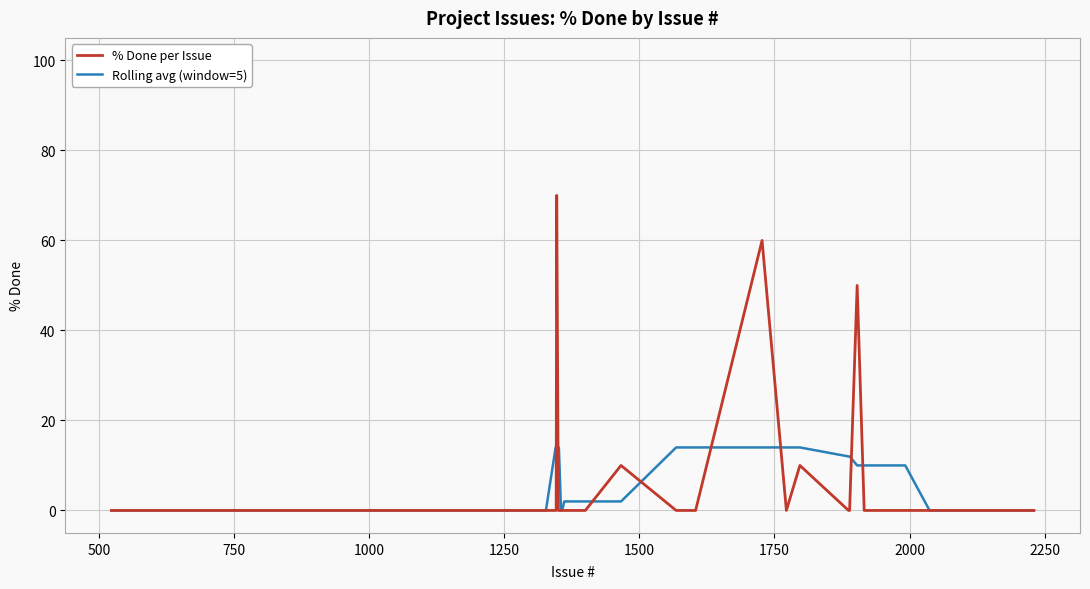

Is this an area chart (filled region under the line)?

No